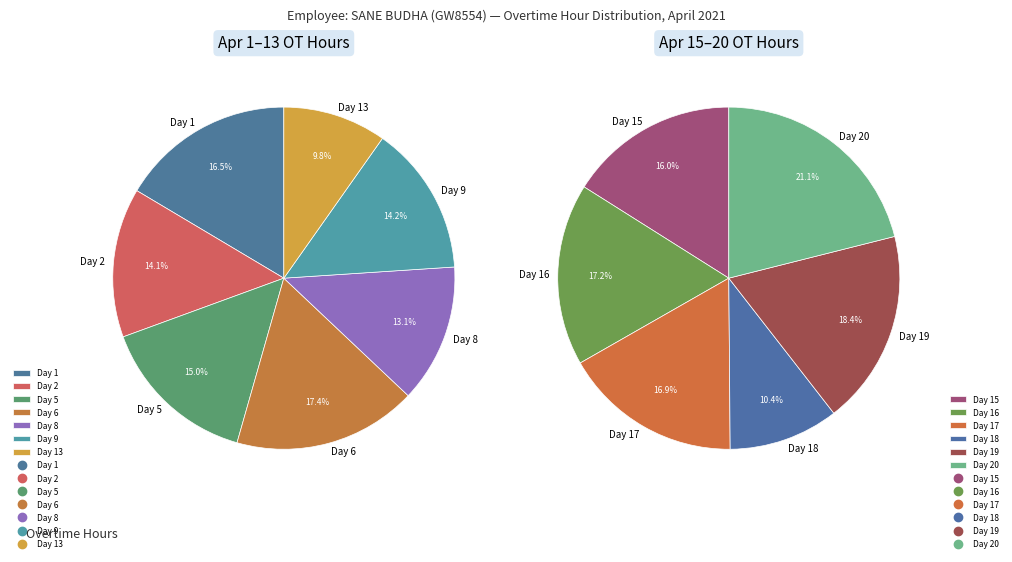

Which slice is the largest?

Day 20